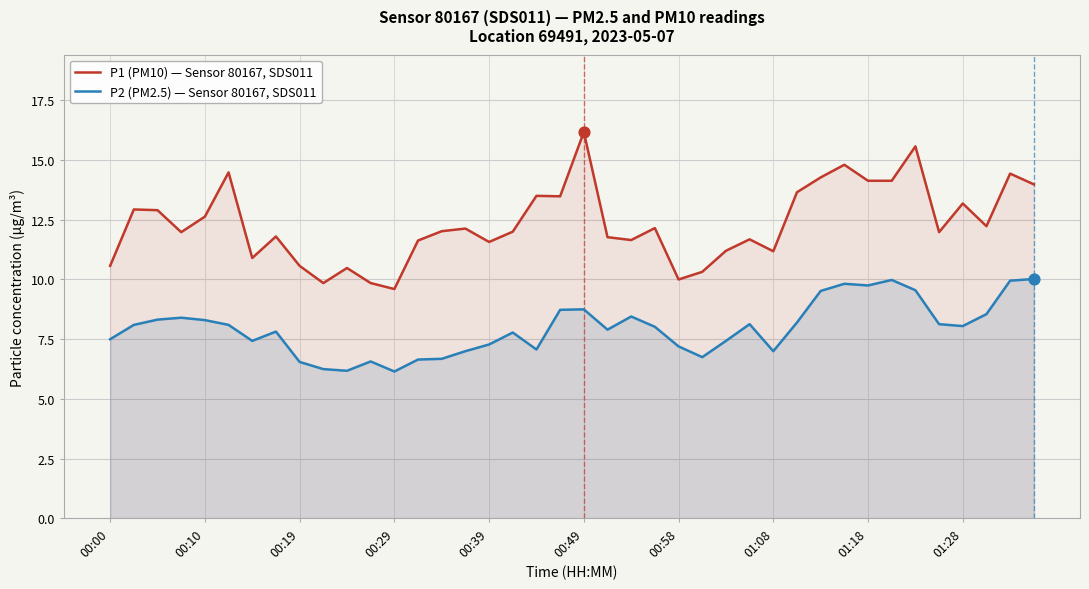

What are all the series names shown in the legend?

P1 (PM10) — Sensor 80167, SDS011, P2 (PM2.5) — Sensor 80167, SDS011